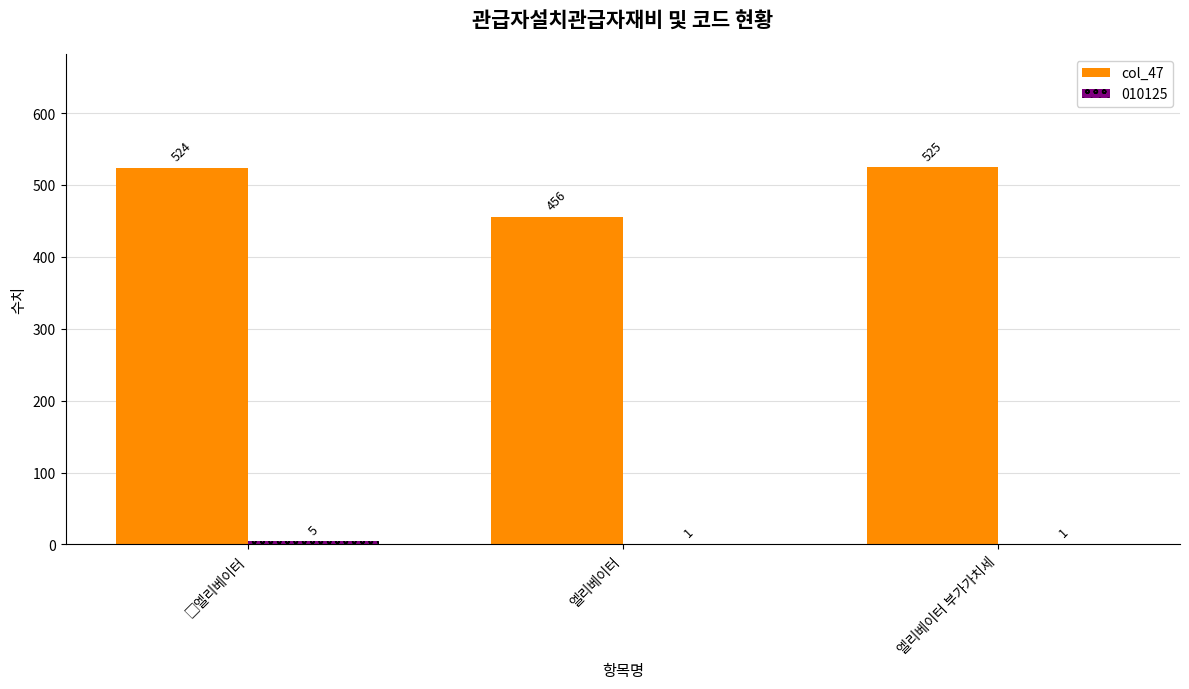

Count the number of categories in the chart.

3